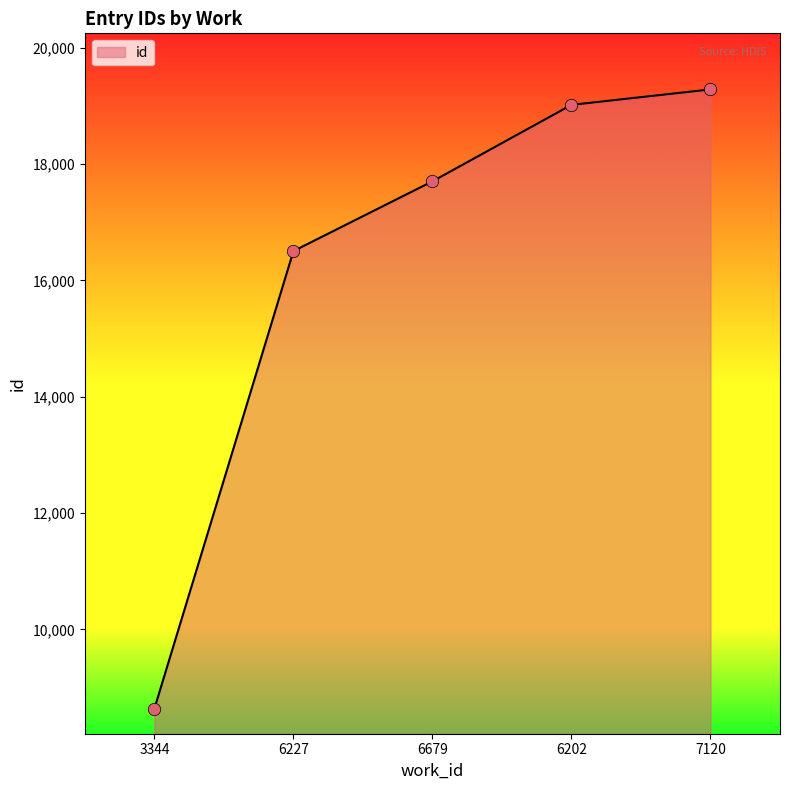

Between 6227 and 6202, which is larger?

6202